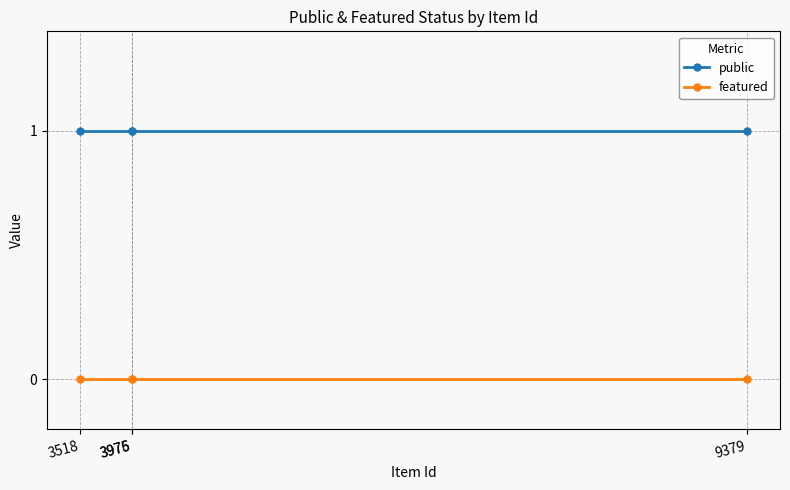

True or false: public and featured intersect in this chart.

False